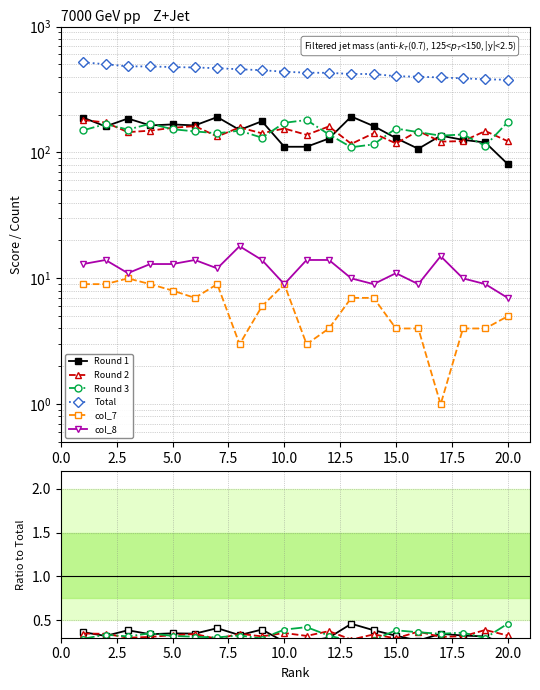

Does the chart display data point markers on the line(s)?

Yes